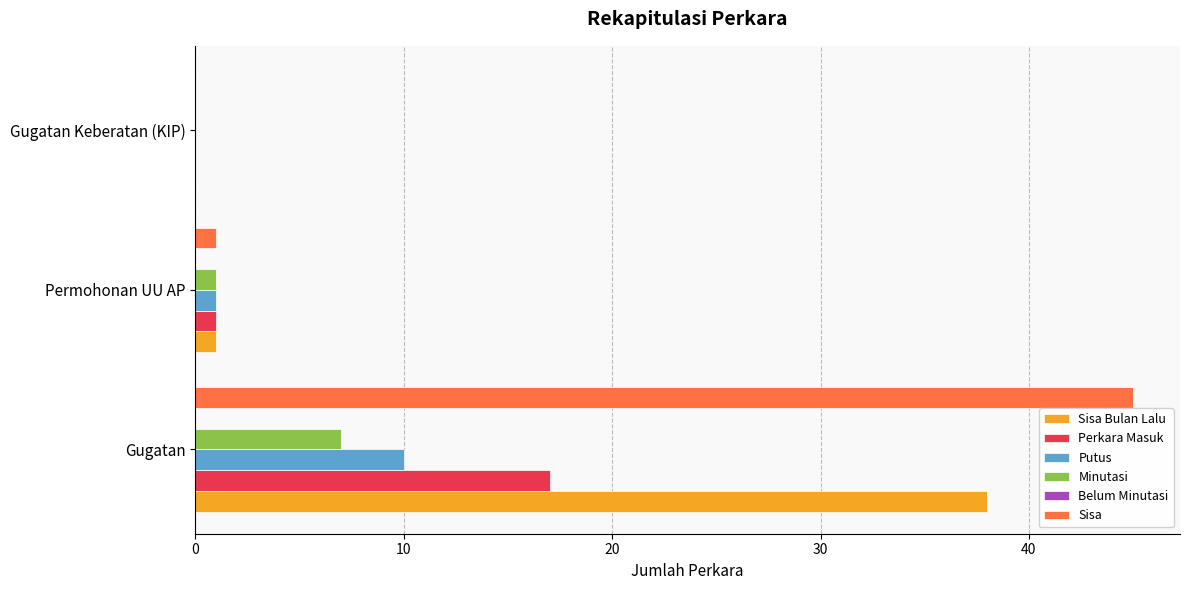

Which series has the largest total across all categories?

Sisa